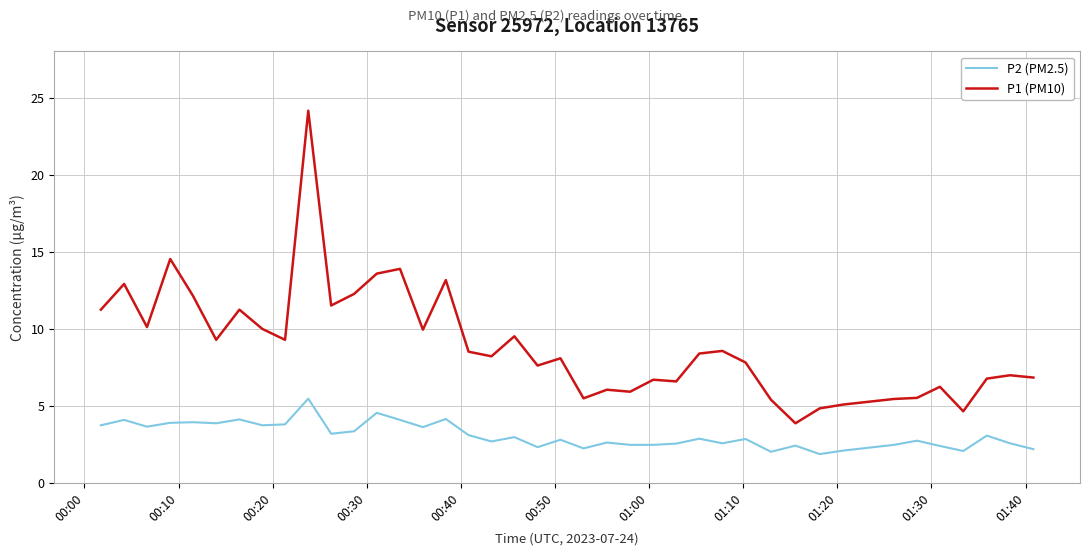

True or false: P1 (PM10) and P2 (PM2.5) cross at least once.

False